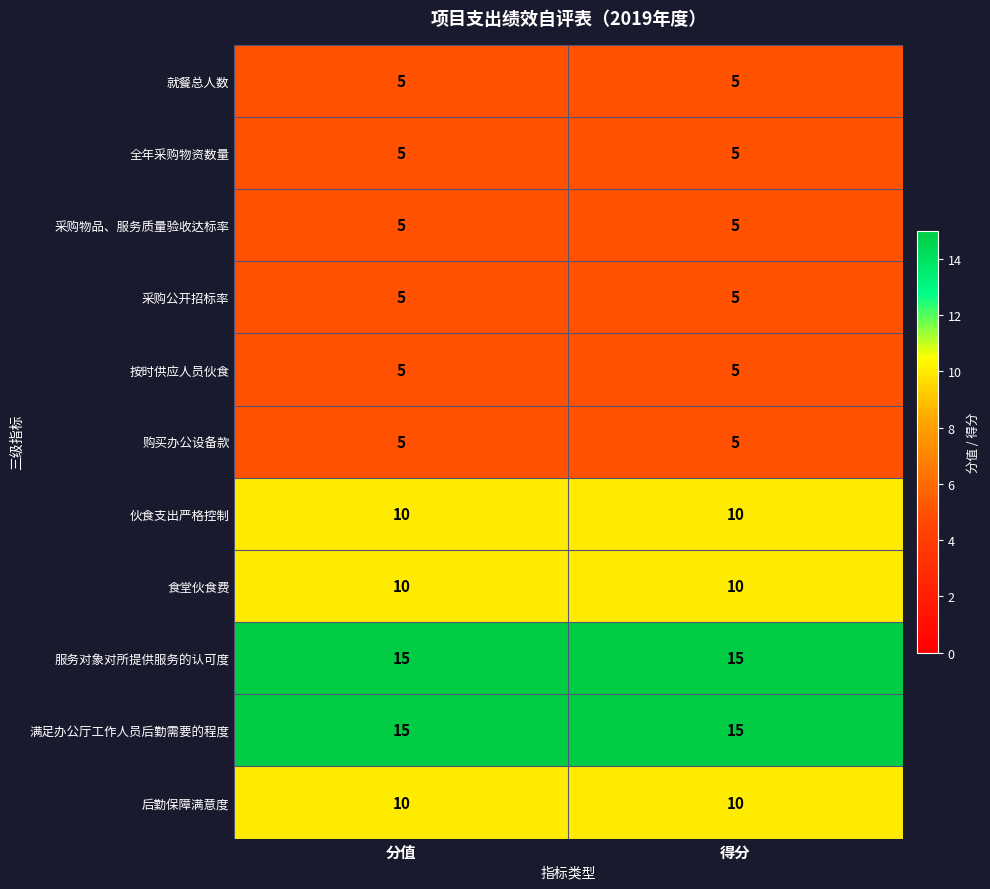

What is the difference between the highest and lowest values at 分值?

10